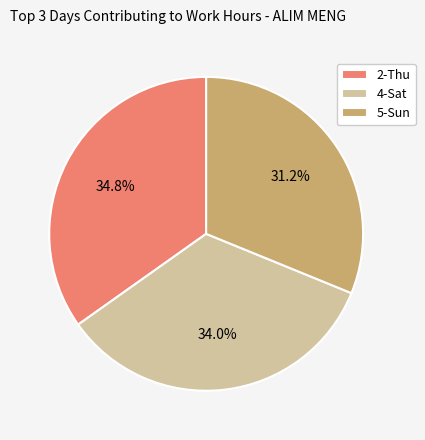

Does 5-Sun account for over 50% of the chart?

No